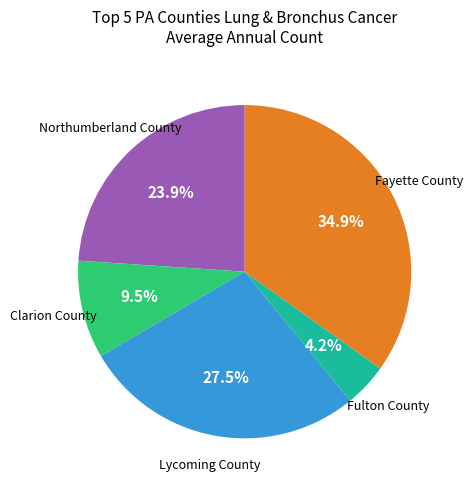

Is there any slice that represents more than half of the pie?

No